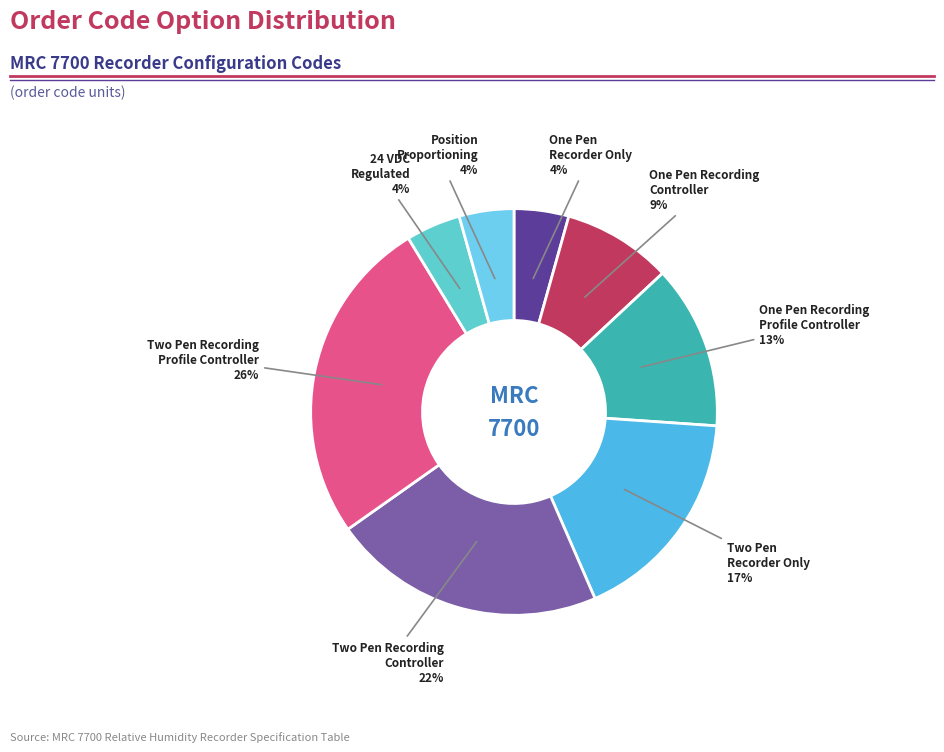

How many segments does this pie chart have?

8